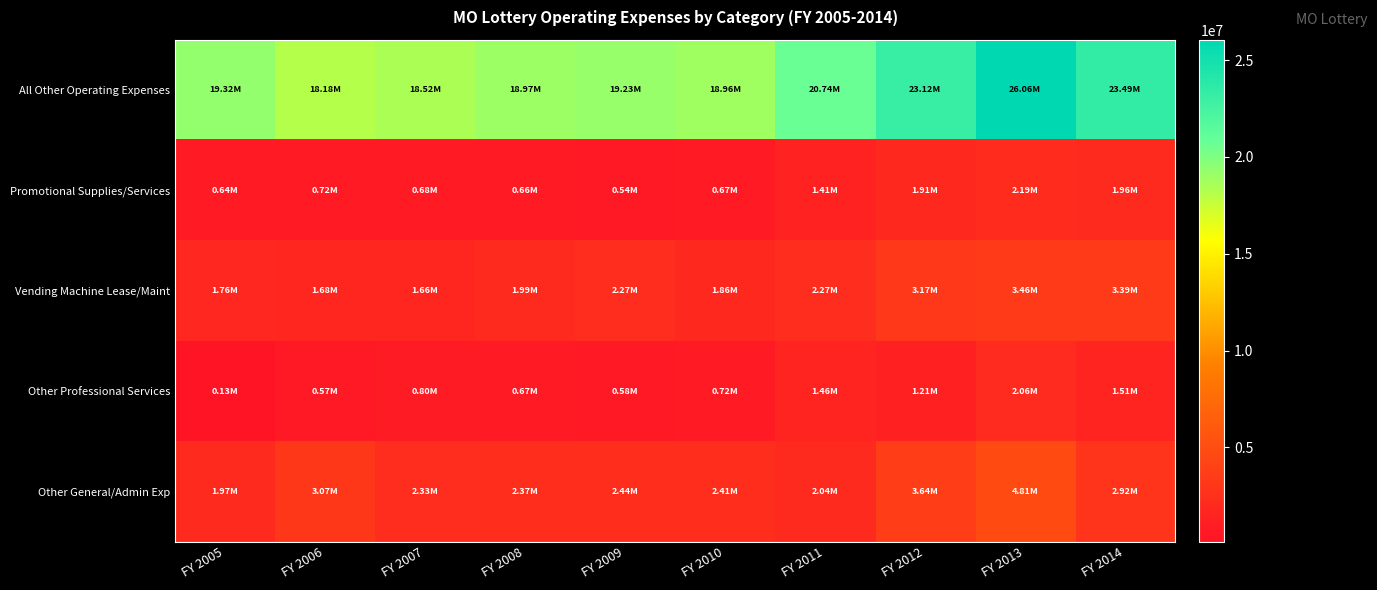

Which series has the largest total across all categories?

All Other Operating Expenses